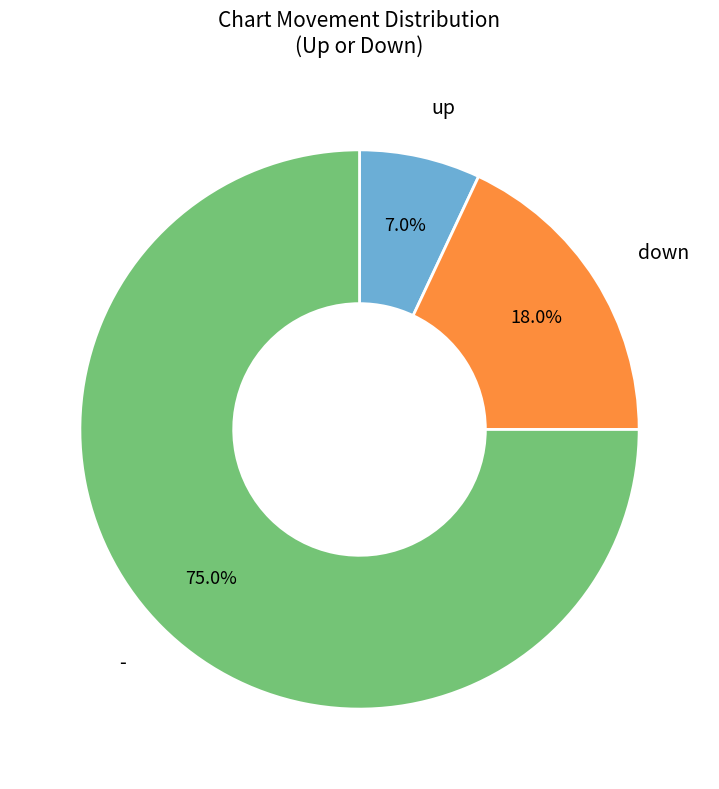

The up slice represents 7% of the pie. True or false?

True